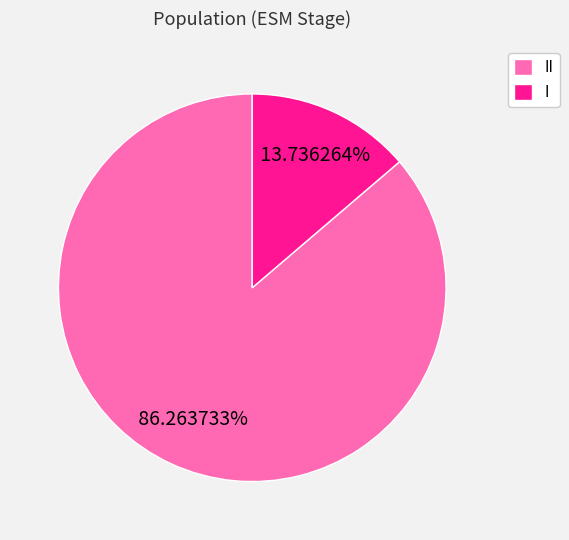

To the nearest percent, what is the difference between the largest and smallest slice percentages?

73%